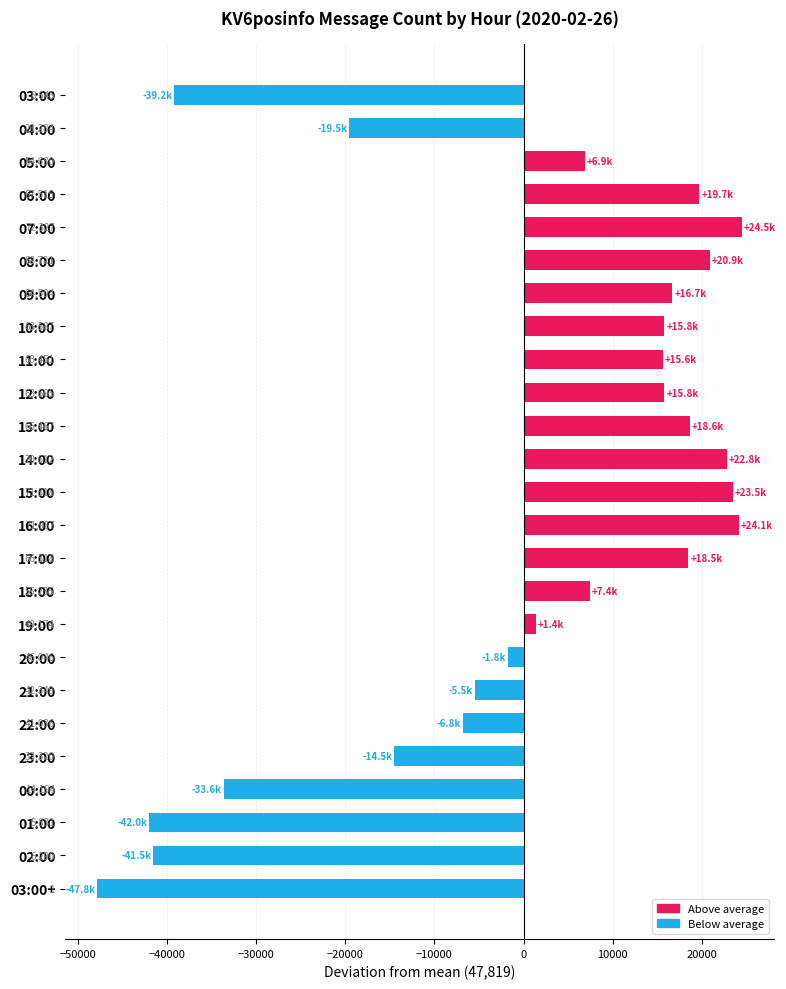

Is the value of Below average at 11:00 greater than the value of Above average at 13:00?

No